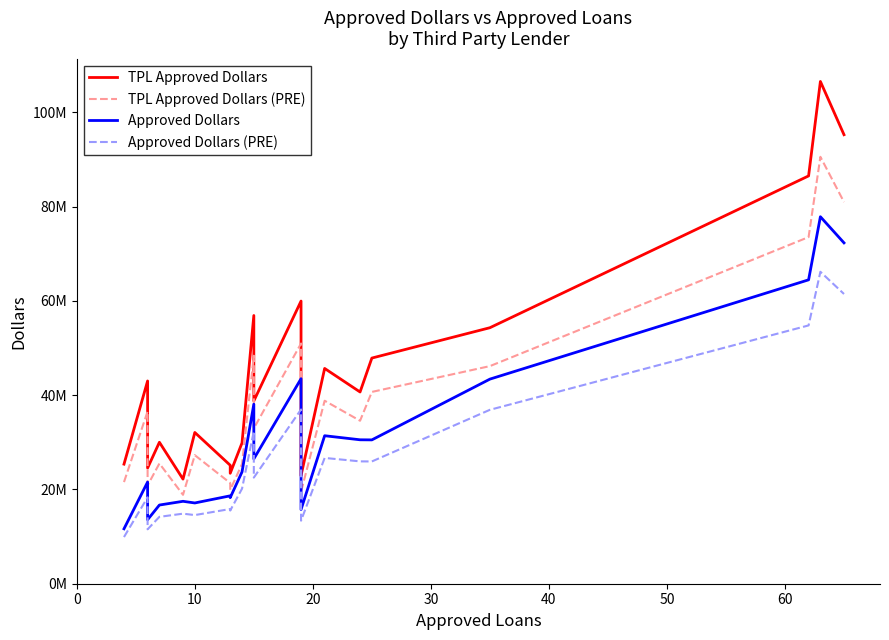

In TPL Approved Dollars (PRE), how many points are higher than both neighbors (excluding endpoints)?

7